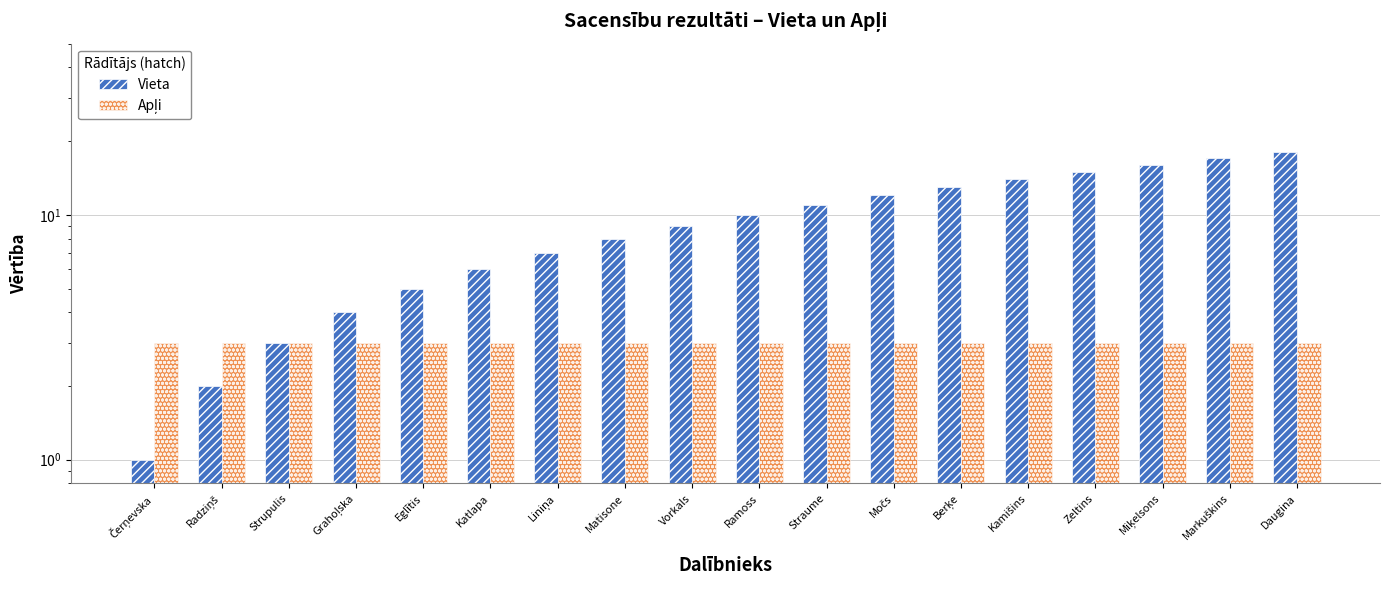

The value of Vieta at Liniņa is 7. True or false?

True